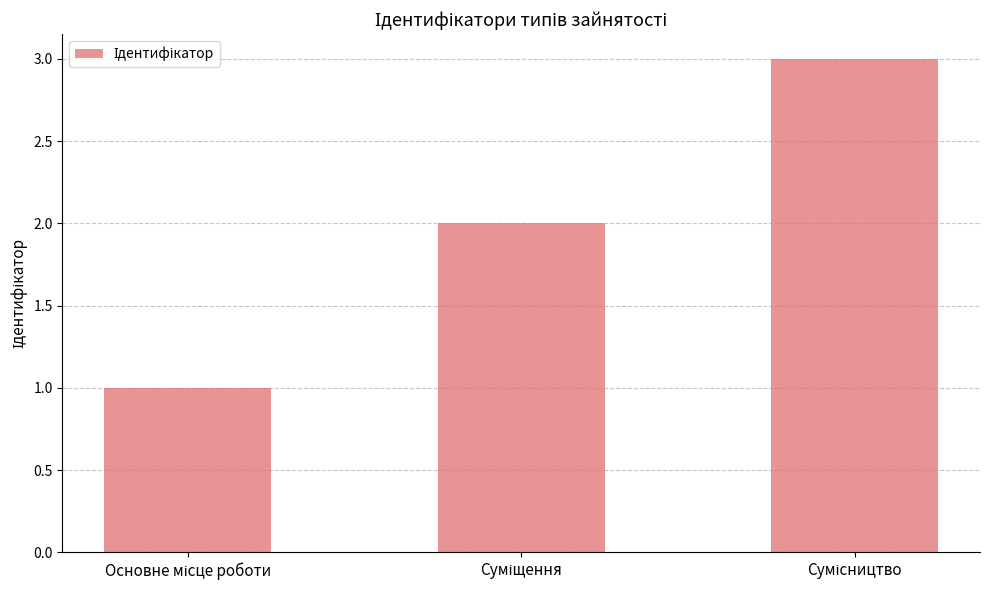

What is the greatest value displayed?

3